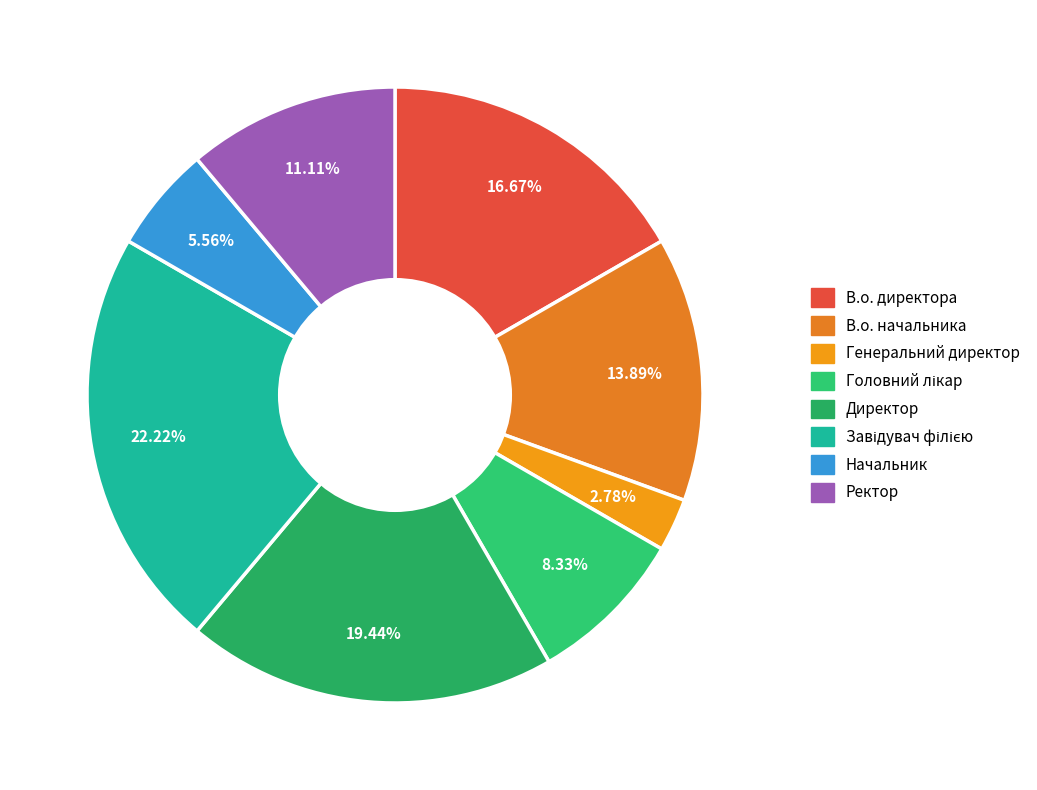

Is there a majority slice in this chart?

No